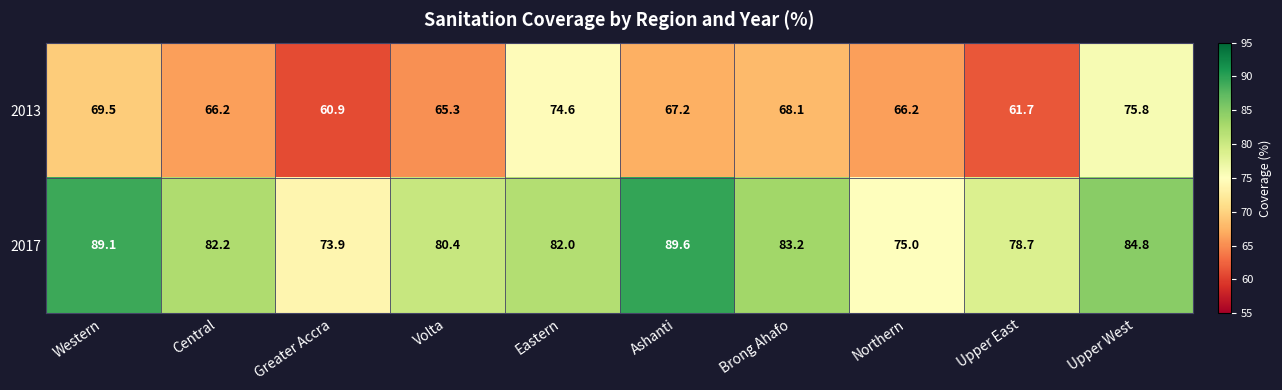

At how many categories does at least one series exceed 89?

2